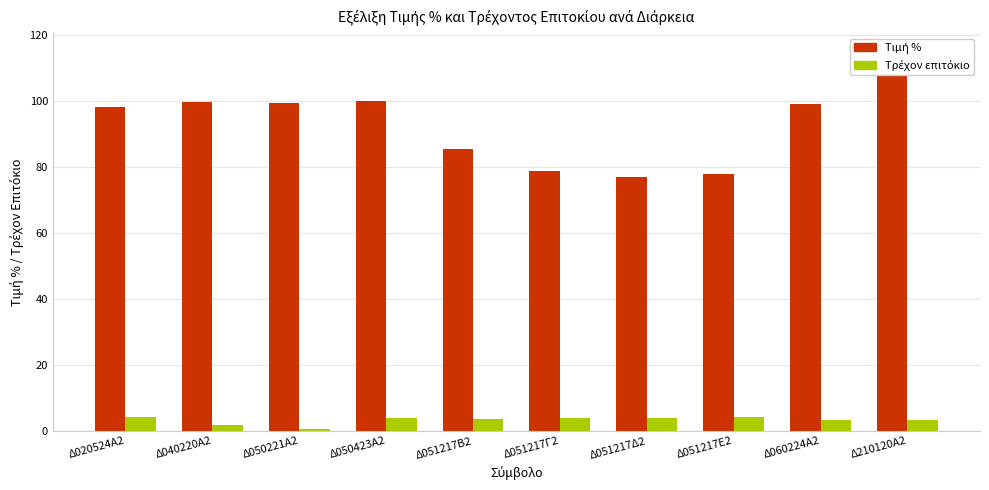

What is the sum of the Τιμή % values at Δ051217Δ2 and Δ210120Α2?

191.7